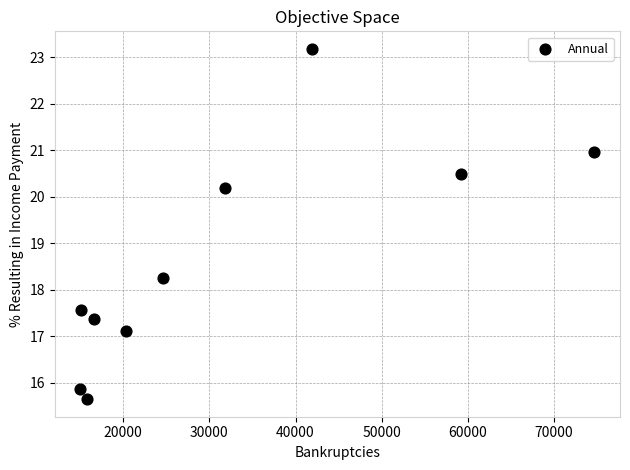

What is the average Y value?

18.7